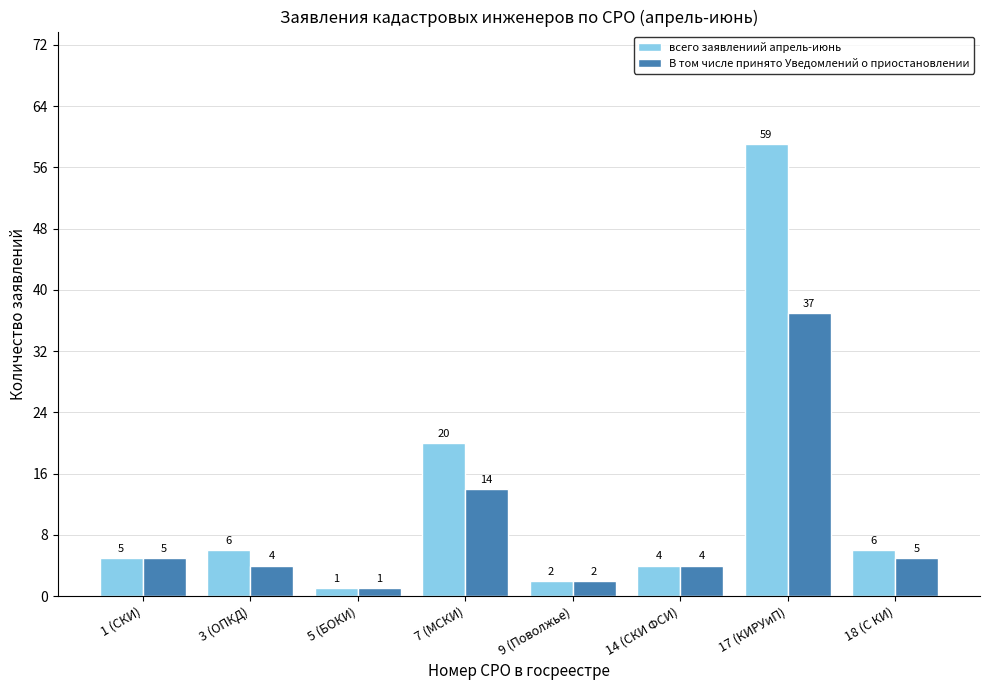

Rank the series by their average value, from highest to lowest.

всего заявлениий апрель-июнь, В том числе принято Уведомлений о приостановлении